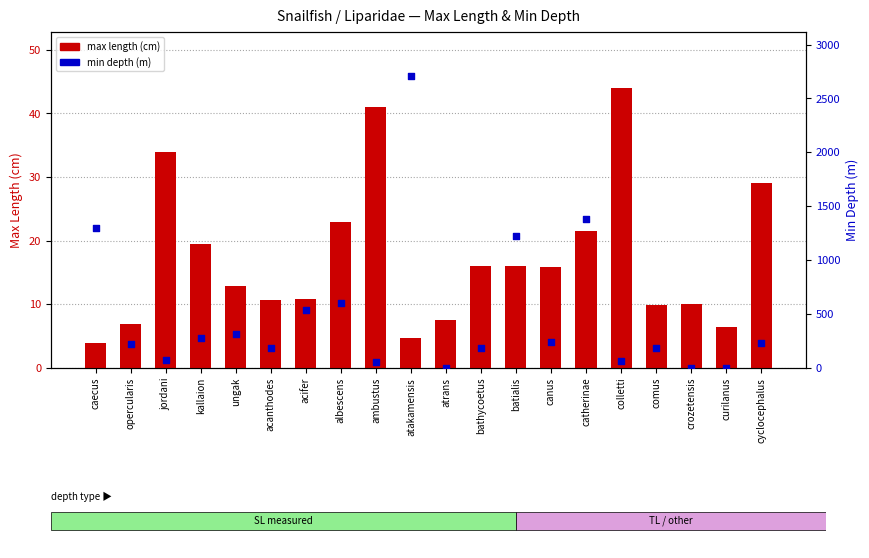

What are all the series names shown in the legend?

max length (cm), min depth (m)